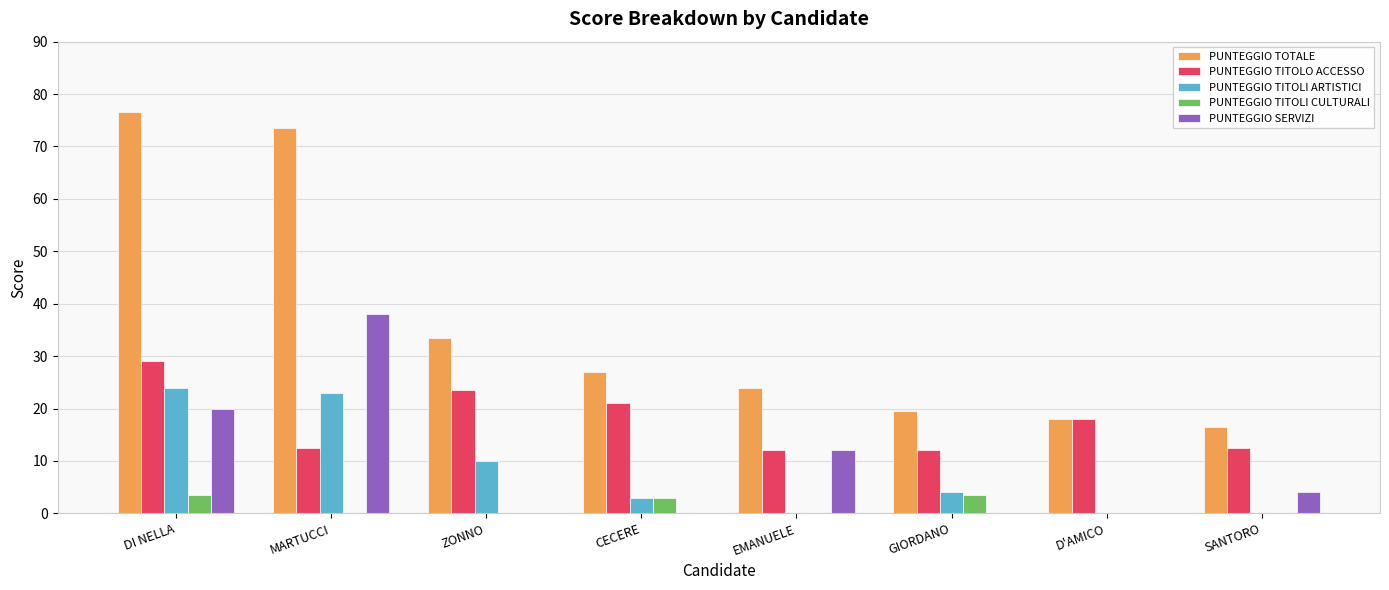

What is the sum of the PUNTEGGIO TITOLO ACCESSO values at MARTUCCI and ZONNO?

36.0